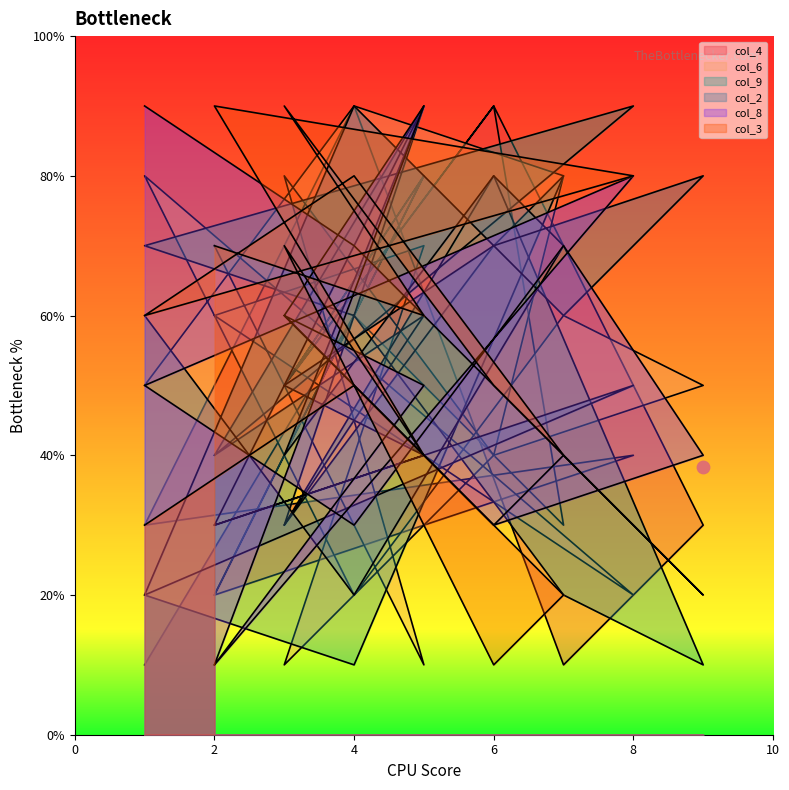

What are all the series names shown in the legend?

col_4, col_6, col_9, col_2, col_8, col_3